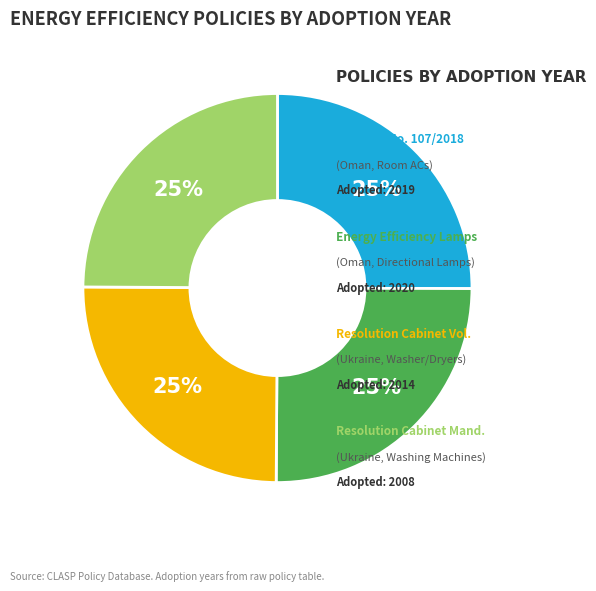

To the nearest percent, what is the average slice percentage?

25%